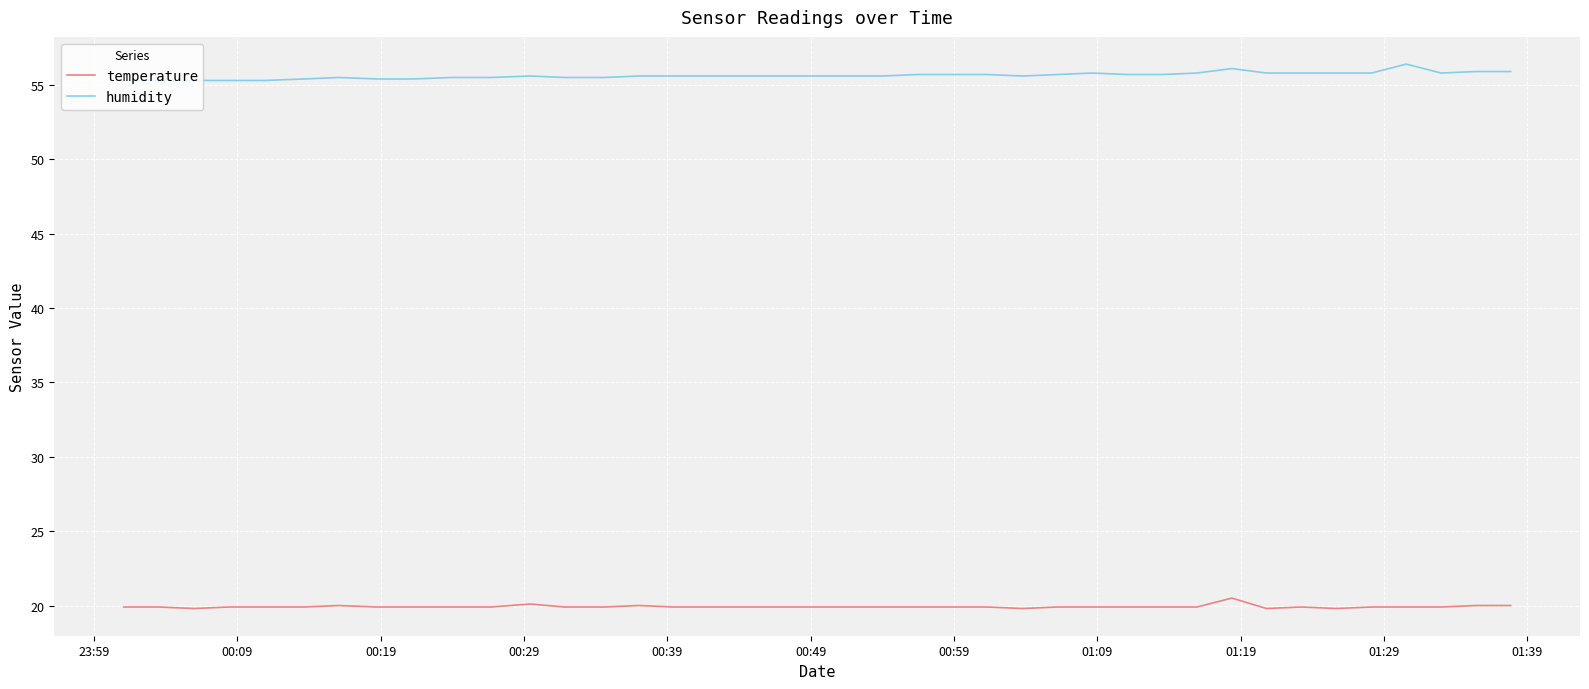

Rank the series by their maximum value, from highest to lowest.

humidity, temperature